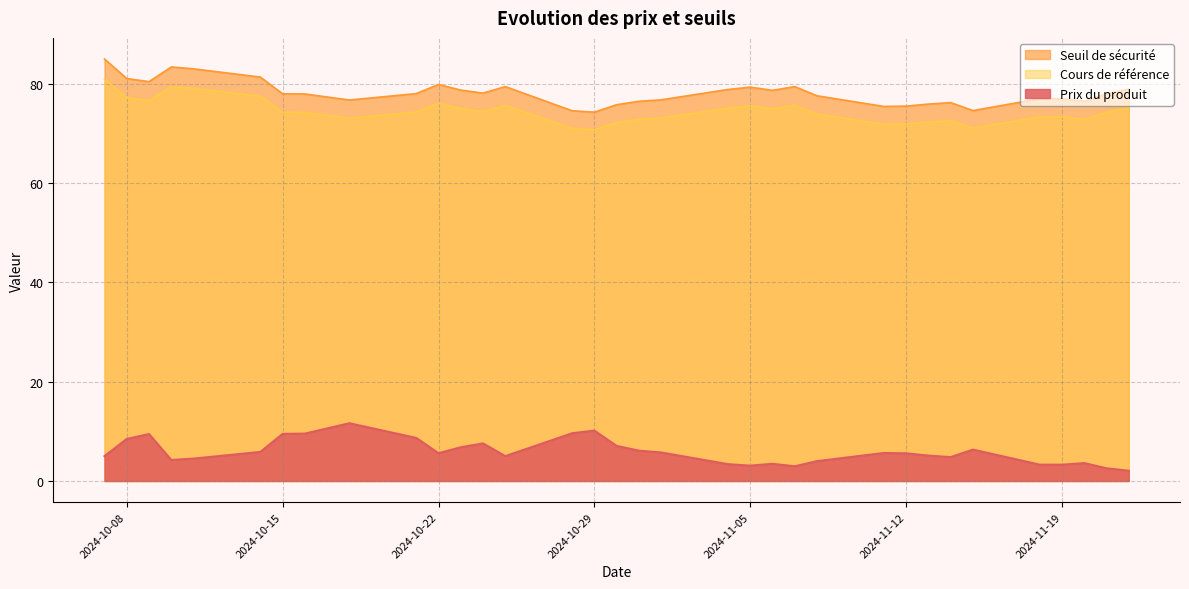

True or false: Cours de référence has more than 2 interior local peaks.

True